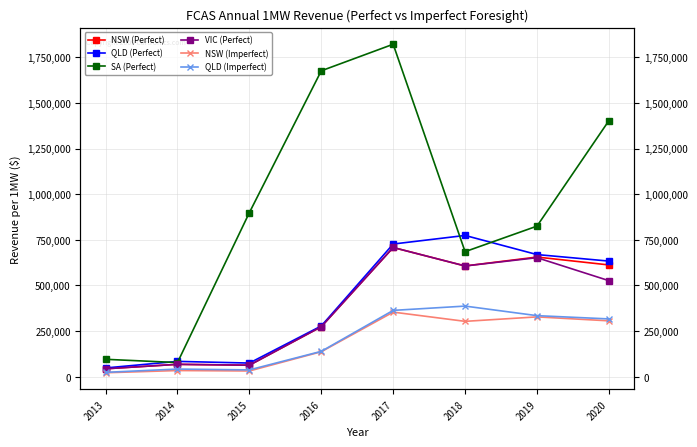

At which category is the sum across all series the highest?

2017